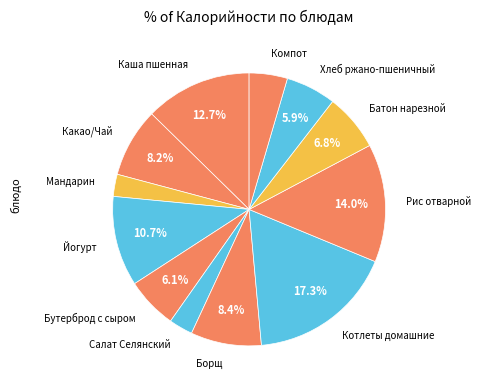

Which slice is the largest?

Котлеты домашние